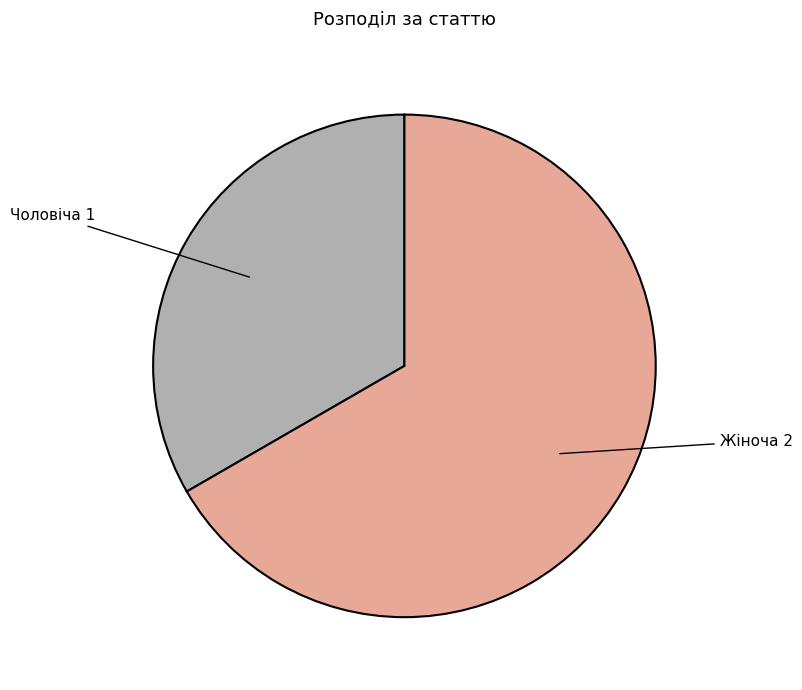

Combined, do Жіноча and Чоловіча account for over 50%?

Yes